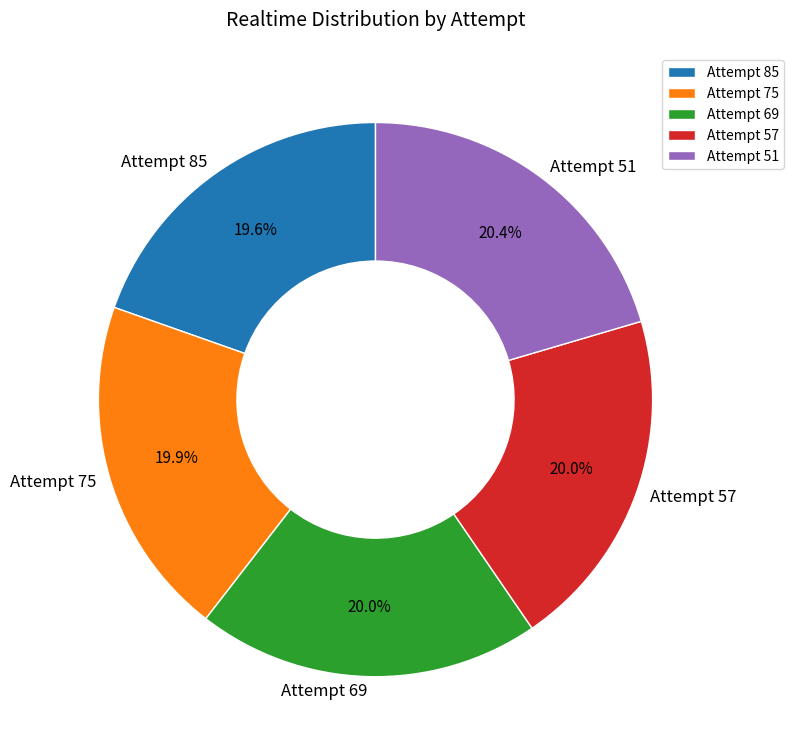

What percentage is the Attempt 57 slice, to the nearest percent?

20%